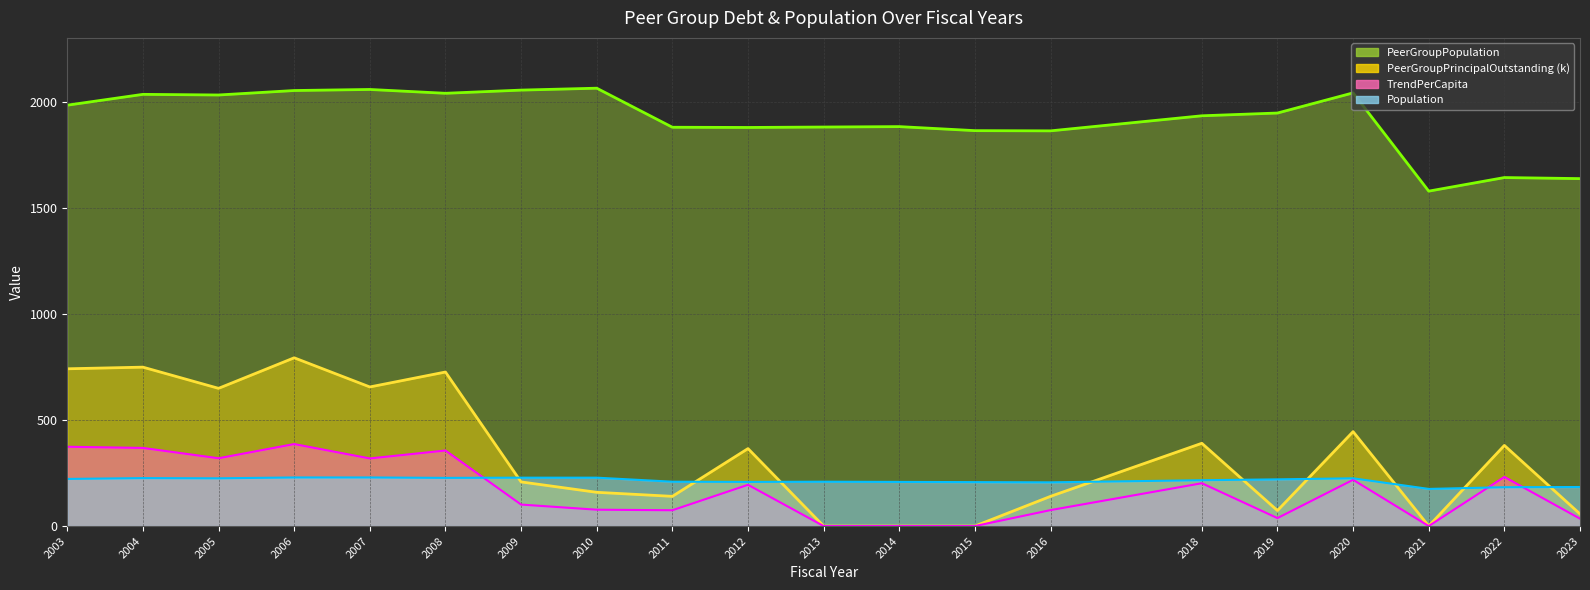

Between 2010 and 2015, which is larger?

2010